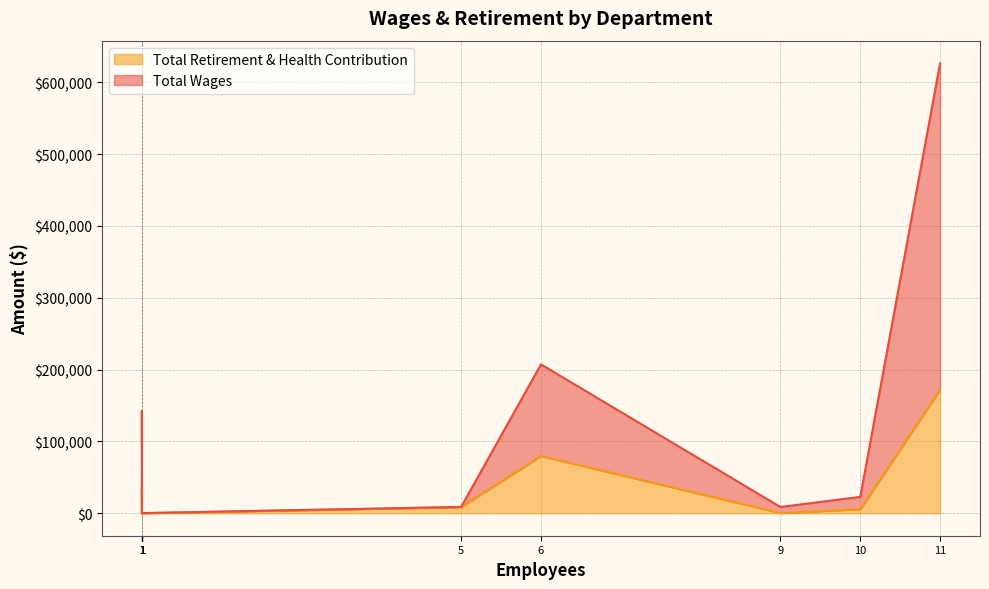

What is the sum of all Total Retirement & Health Contribution values?

325267